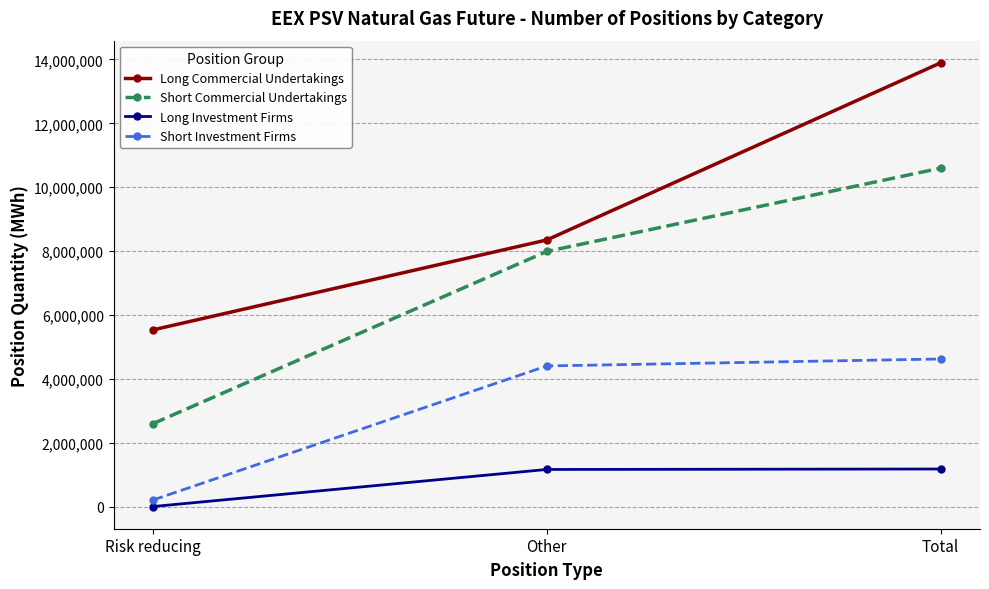

Count the number of data series in this chart.

4